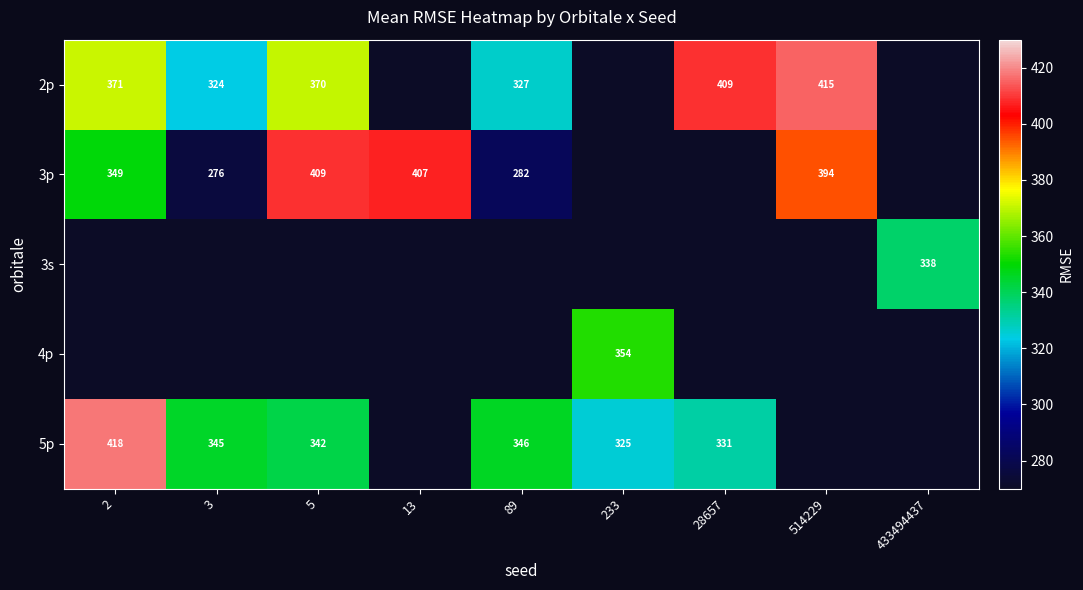

Which series has the largest range (max minus min)?

3p